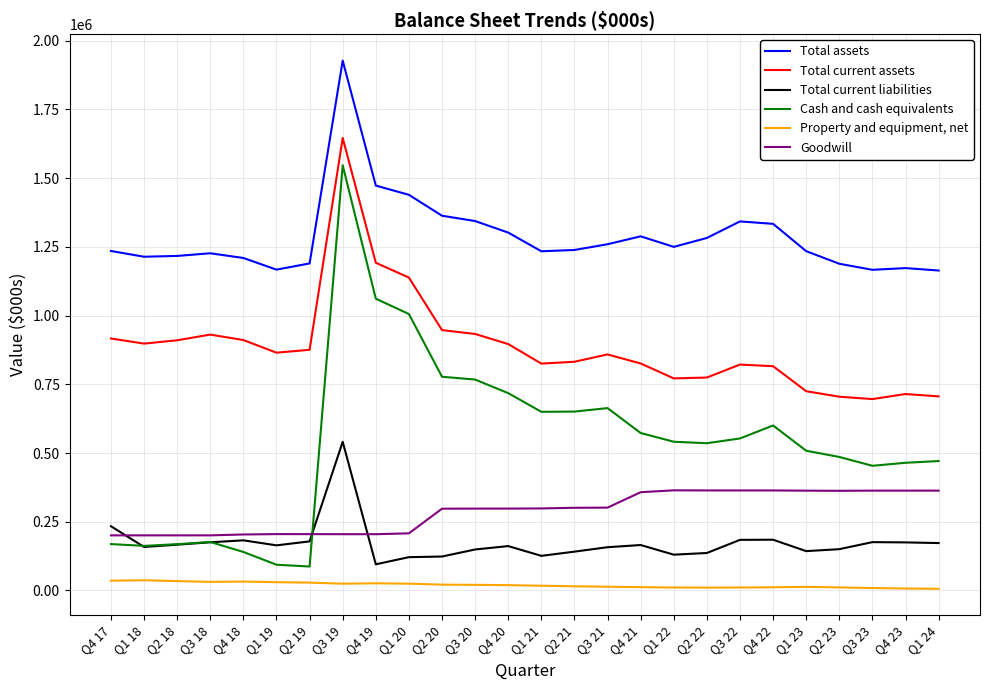

True or false: Goodwill and Total assets intersect in this chart.

False